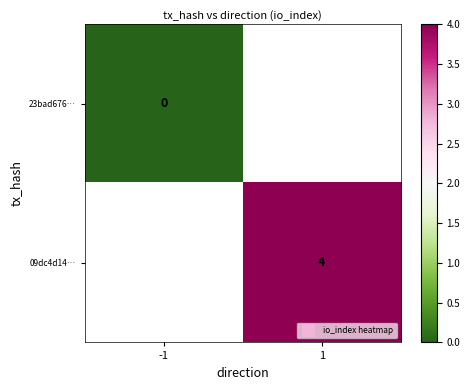

Which series has the largest range (max minus min)?

23bad676…